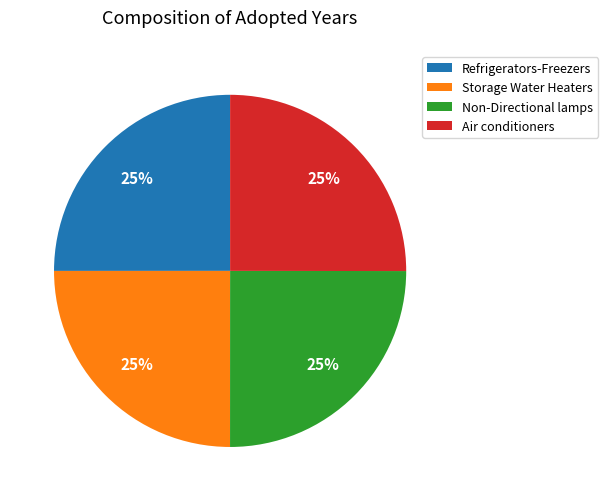

How many slices are in this pie chart?

4